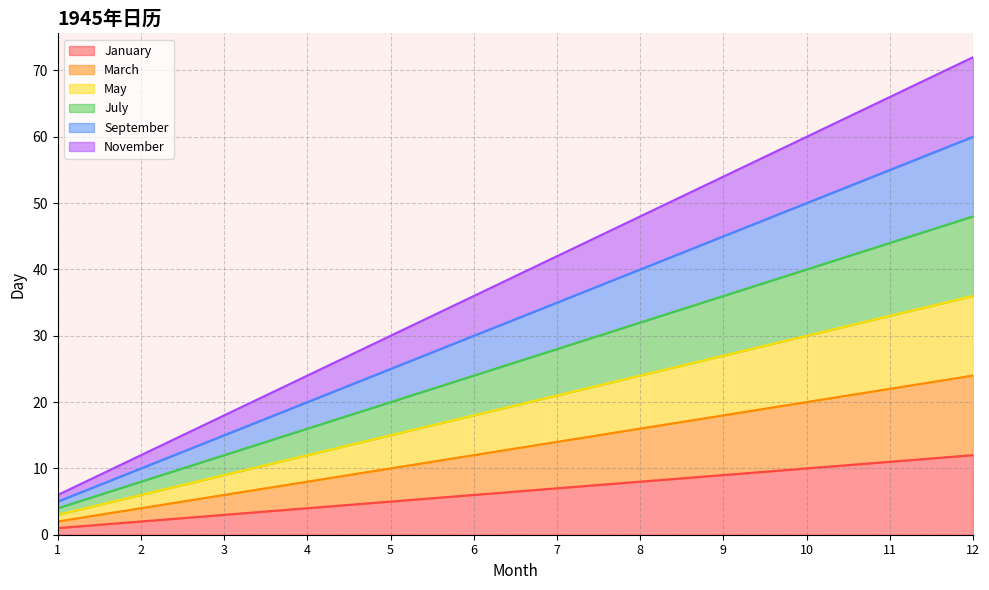

What is the maximum value shown in the chart?

72